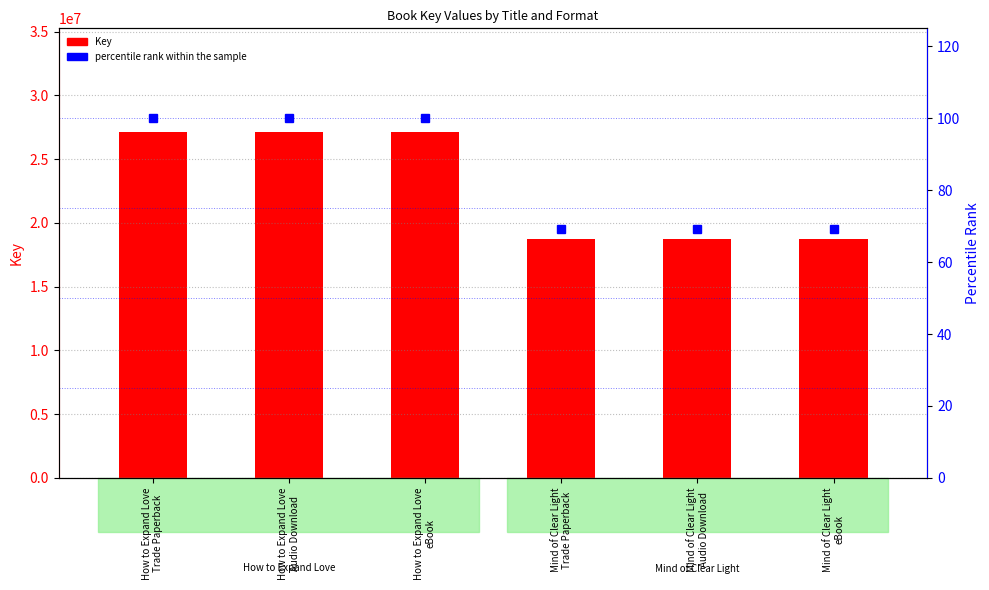

Which has a higher value, How to Expand Love
Audio Download or Mind of Clear Light
Audio Download?

How to Expand Love
Audio Download